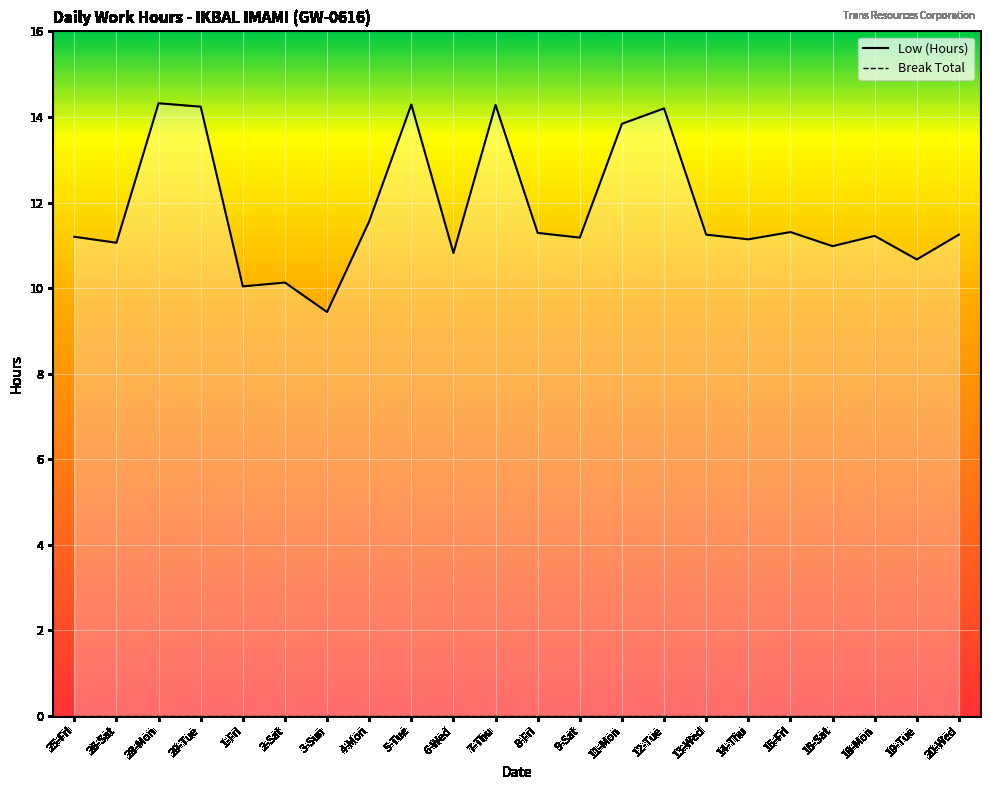

What is the maximum value shown in the chart?

14.3